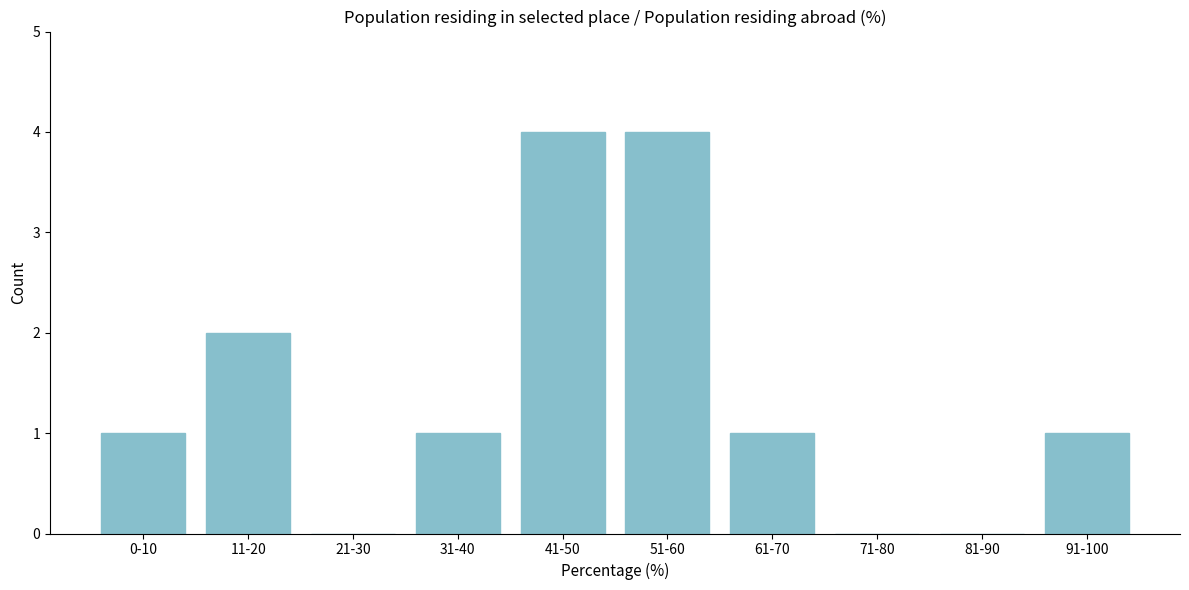

Reading right to left, list all the values displayed in this chart.

91-100=1	81-90=0	71-80=0	61-70=1	51-60=4	41-50=4	31-40=1	21-30=0	11-20=2	0-10=1